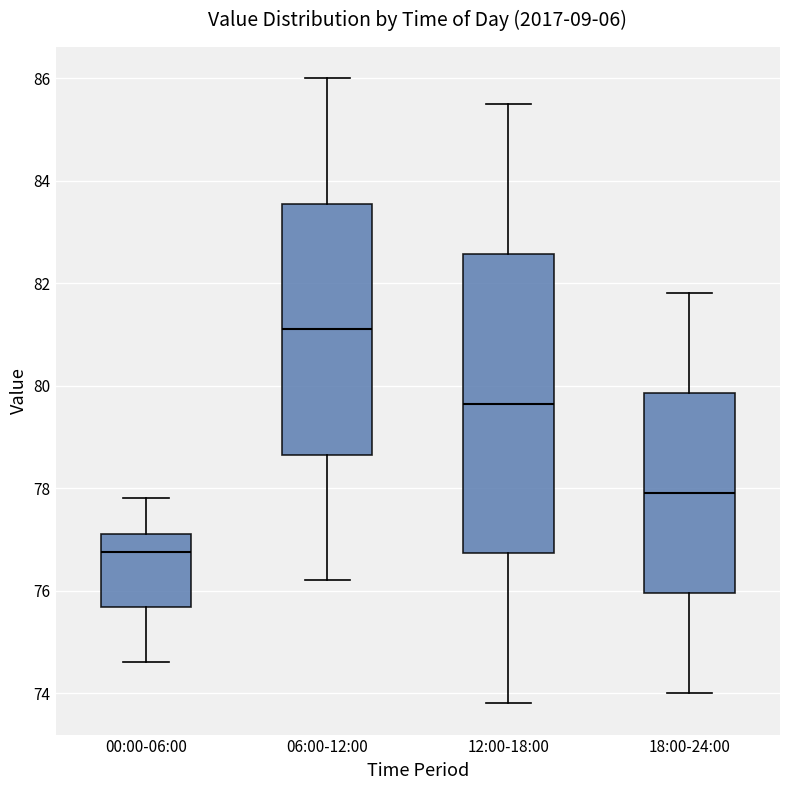

Reading left to right, transcribe this box plot: for each box, give where its median line is, the range the box spans, and where its two whiskers end, as read against the y-axis. The values are not printed on the chart, so give them approximately, as read against the axis.

00:00-06:00: median 76.8, box 75.6 to 77.2, whiskers 74.6 to 77.8
06:00-12:00: median 81.2, box 78.6 to 83.6, whiskers 76.2 to 86.0
12:00-18:00: median 79.6, box 76.8 to 82.6, whiskers 73.8 to 85.6
18:00-24:00: median 78.0, box 76.0 to 79.8, whiskers 74.0 to 81.8